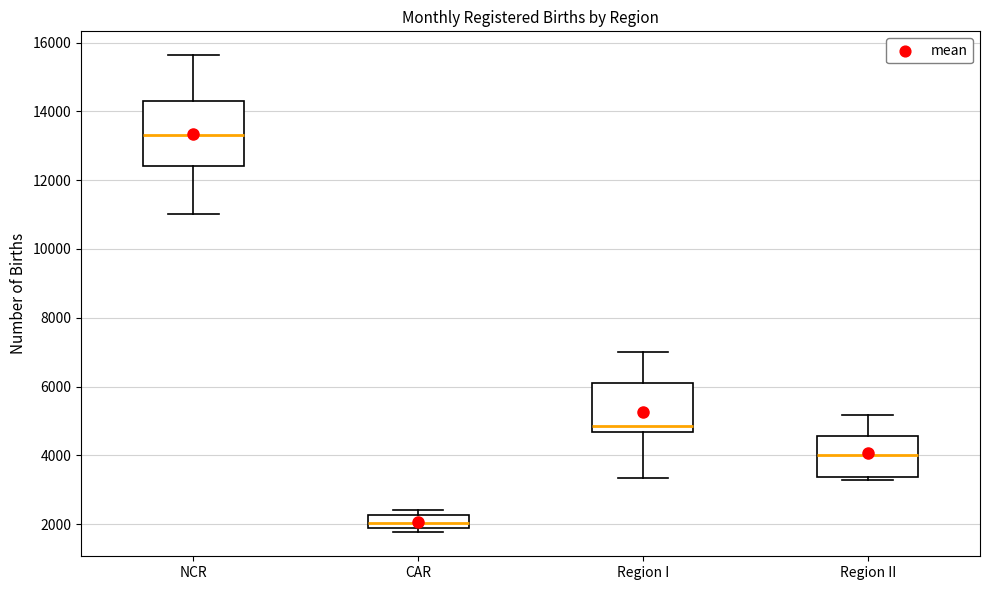

Where does the upper whisker of the box for Region II end on the y-axis? The values are not printed on the chart, so give them approximately, as read against the axis.

5200